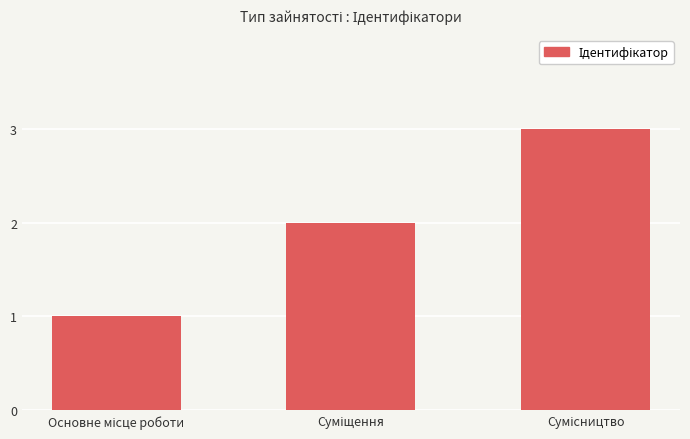

What is the greatest value displayed?

3